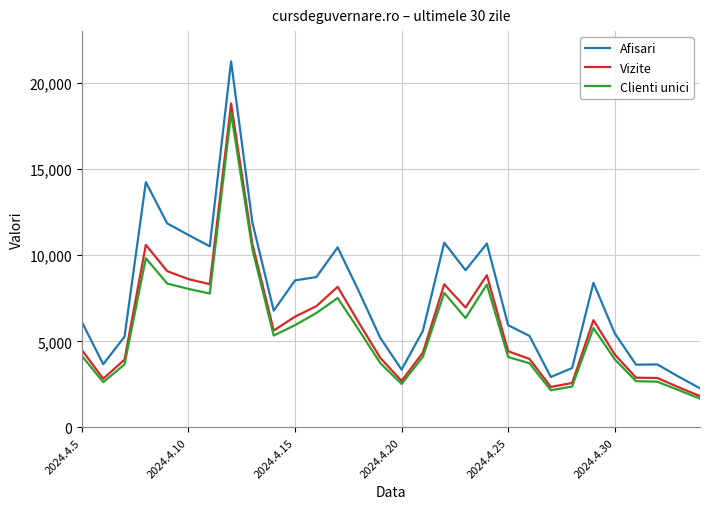

What is the maximum value shown in the chart?

21241